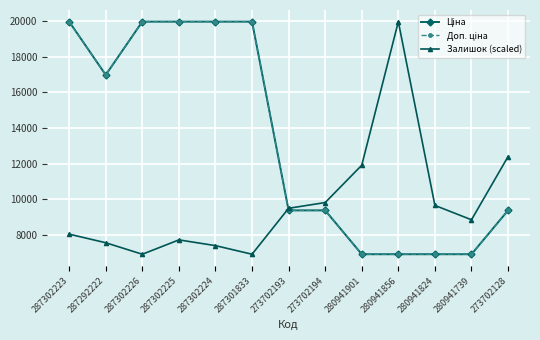

What is the difference between the second highest and minimum values in the Ціна series?

13038.5